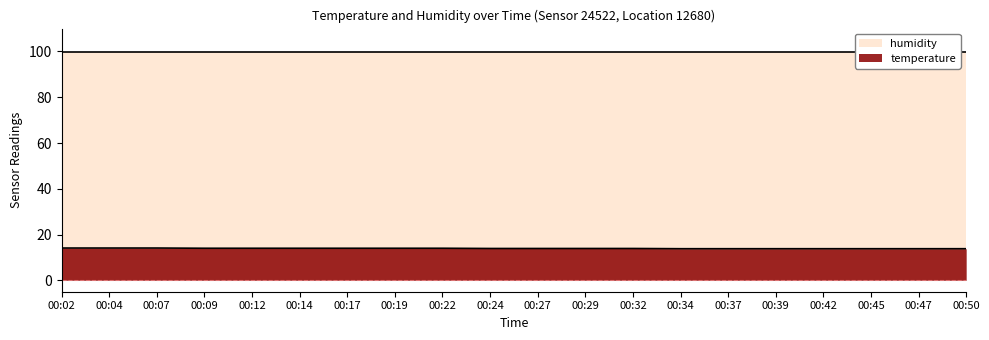

The chart shows a value of 14.0 at 00:17. True or false?

True